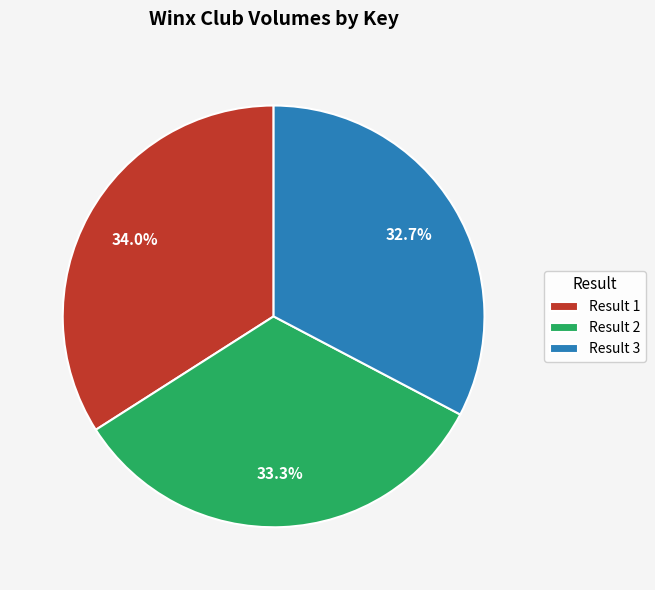

Does Result 3 represent more than half of the total?

No